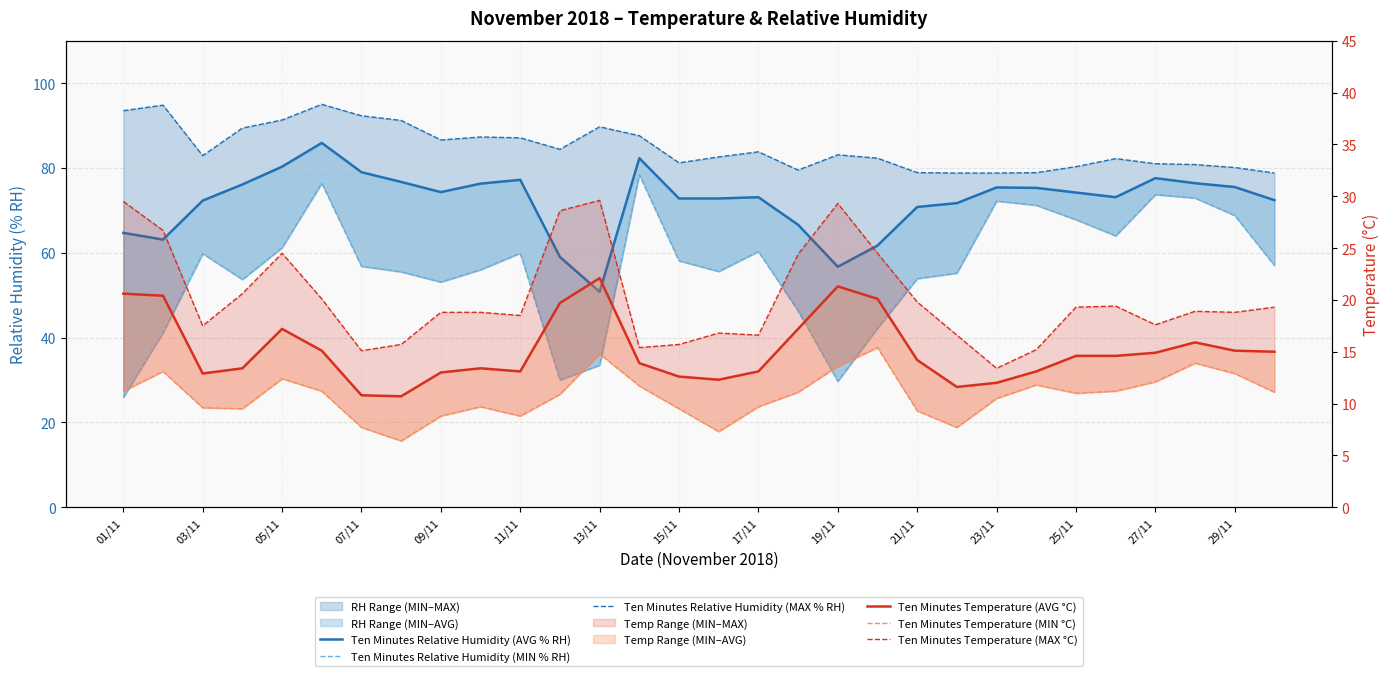

Reading left to right, transcribe all the data shown in this chart.

Ten Minutes Relative Humidity (AVG % RH): 64.7	63.1	72.3	76.1	80.3	85.9	79.0	76.7	74.3	76.3	77.2	59.0	50.8	82.3	72.8	72.8	73.1	66.6	56.7	61.7	70.8	71.7	75.4	75.3	74.2	73.1	77.6	76.4	75.5	72.4
Ten Minutes Relative Humidity (MIN % RH): 25.9	41.1	59.8	53.7	61.2	76.4	56.8	55.5	53.1	56.0	59.9	30.0	33.5	78.4	58.1	55.6	60.3	46.3	29.7	42.2	53.9	55.2	72.2	71.2	67.8	64.0	73.7	72.9	68.8	57.0
Ten Minutes Relative Humidity (MAX % RH): 93.5	94.8	82.9	89.4	91.3	95.0	92.3	91.2	86.6	87.3	87.1	84.4	89.7	87.6	81.2	82.6	83.8	79.5	83.1	82.3	78.9	78.8	78.8	78.9	80.3	82.2	81.0	80.8	80.1	78.8
Ten Minutes Temperature (AVG °C): 20.6	20.4	12.9	13.4	17.2	15.1	10.8	10.7	13.0	13.4	13.1	19.7	22.1	13.9	12.6	12.3	13.1	17.2	21.3	20.1	14.2	11.6	12.0	13.1	14.6	14.6	14.9	15.9	15.1	15.0
Ten Minutes Temperature (MIN °C): 11.2	13.1	9.6	9.5	12.4	11.2	7.7	6.4	8.8	9.7	8.8	10.9	14.8	11.7	9.5	7.3	9.7	11.1	13.6	15.4	9.3	7.7	10.5	11.8	11.0	11.2	12.1	13.9	12.9	11.1
Ten Minutes Temperature (MAX °C): 29.5	26.7	17.5	20.6	24.5	20.1	15.1	15.7	18.8	18.8	18.5	28.6	29.6	15.4	15.7	16.8	16.6	24.4	29.3	24.5	19.8	16.6	13.4	15.2	19.3	19.4	17.6	18.9	18.8	19.3